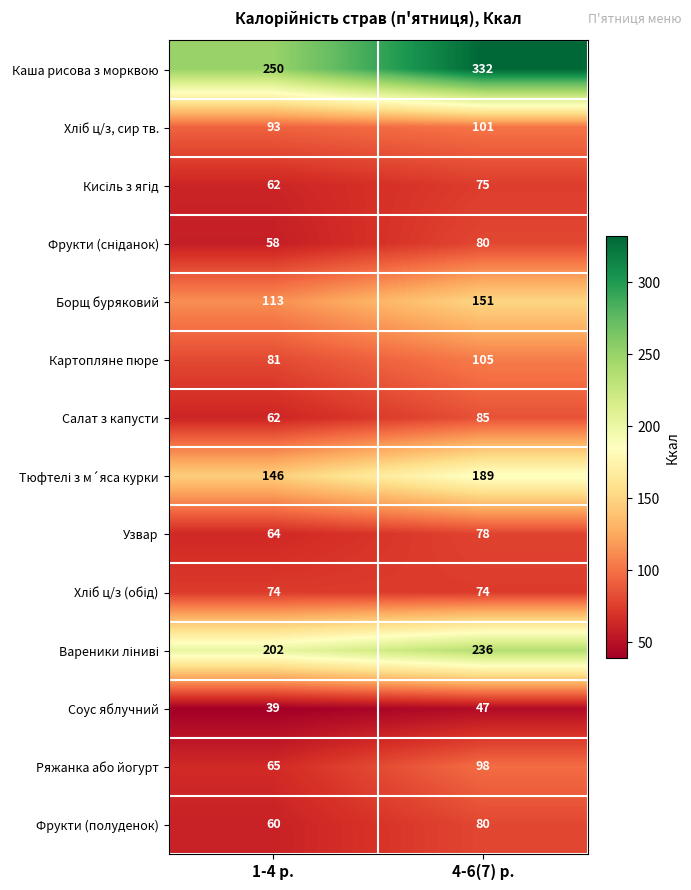

What value does the Картопляне пюре series have at 1-4 р.?

81